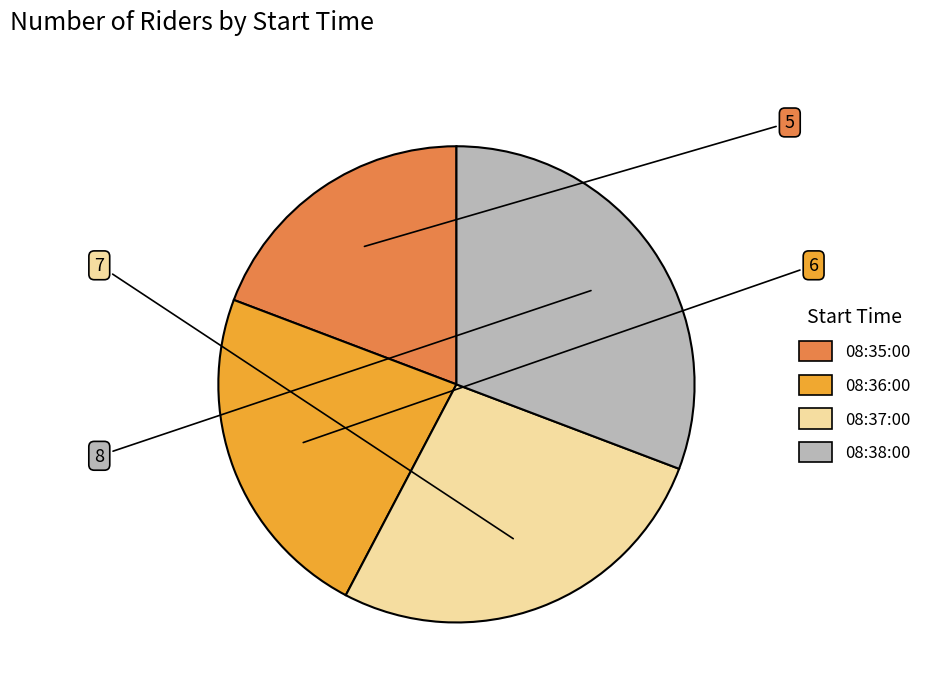

Rank the categories by value from lowest to highest.

08:35:00, 08:36:00, 08:37:00, 08:38:00